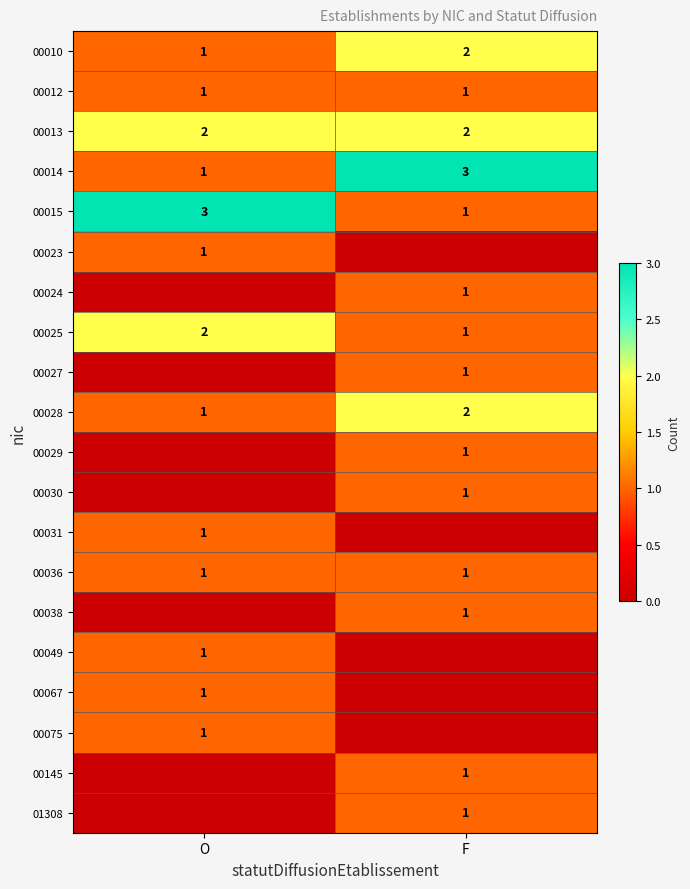

Rank the categories by 00015 value from lowest to highest.

F, O